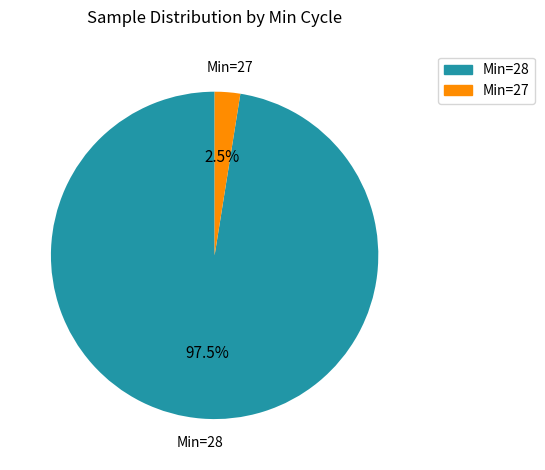

Does any single category account for the majority?

Yes